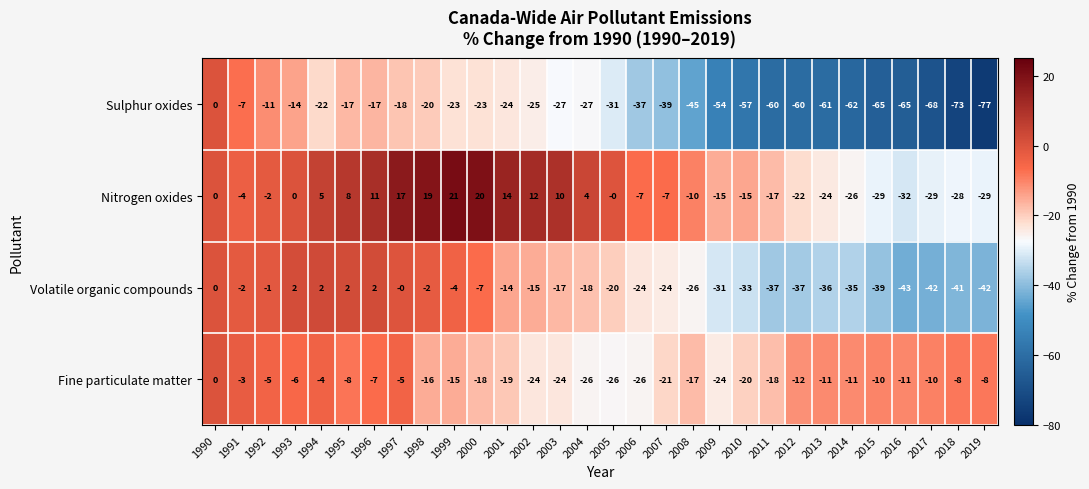

Read the Nitrogen oxides value at 2006.

-7